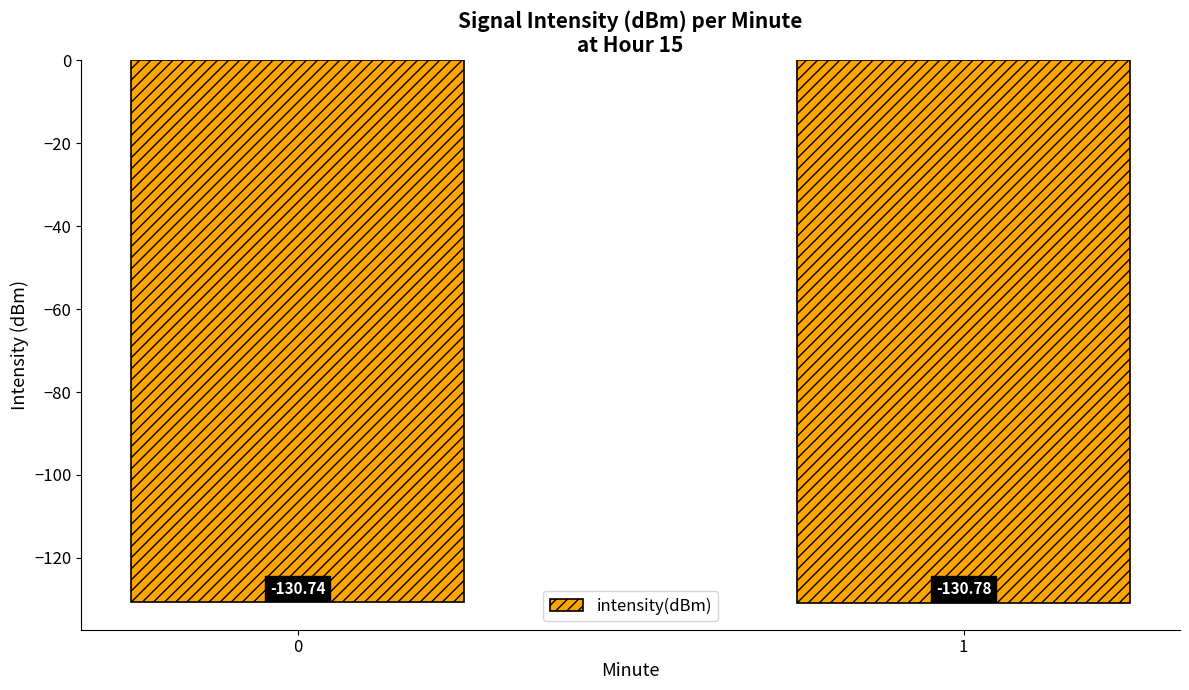

Is it true that the value at 0 is -130.7?

True